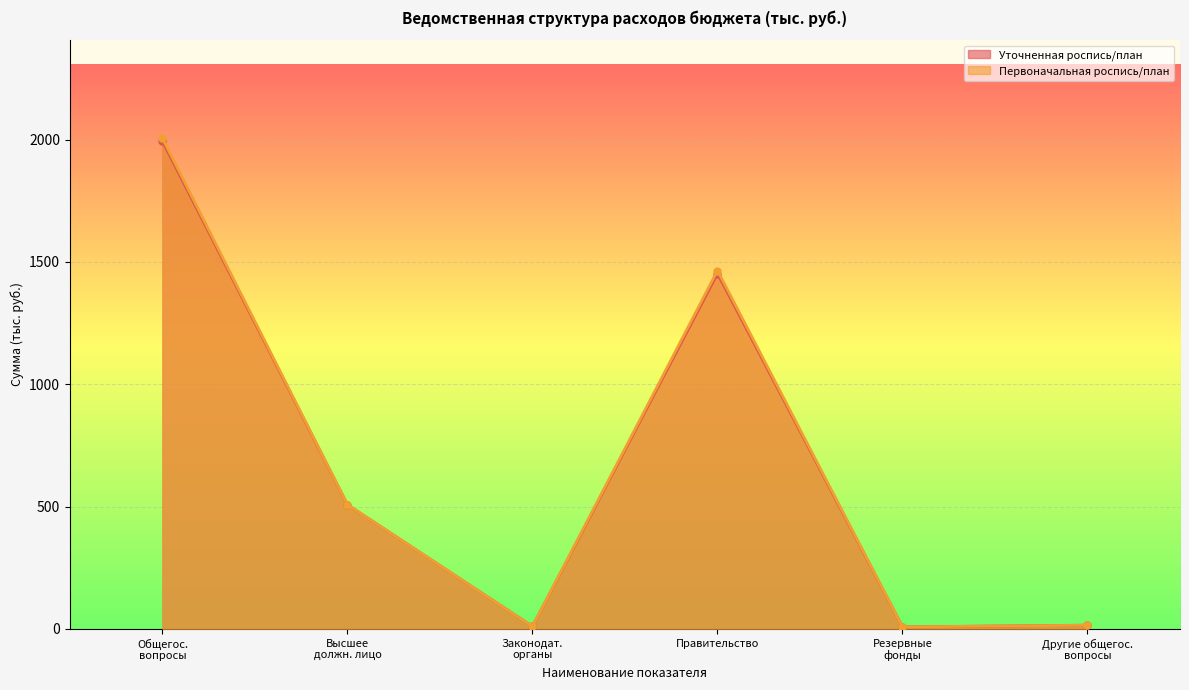

Which series has the largest range (max minus min)?

Первоначальная роспись/план